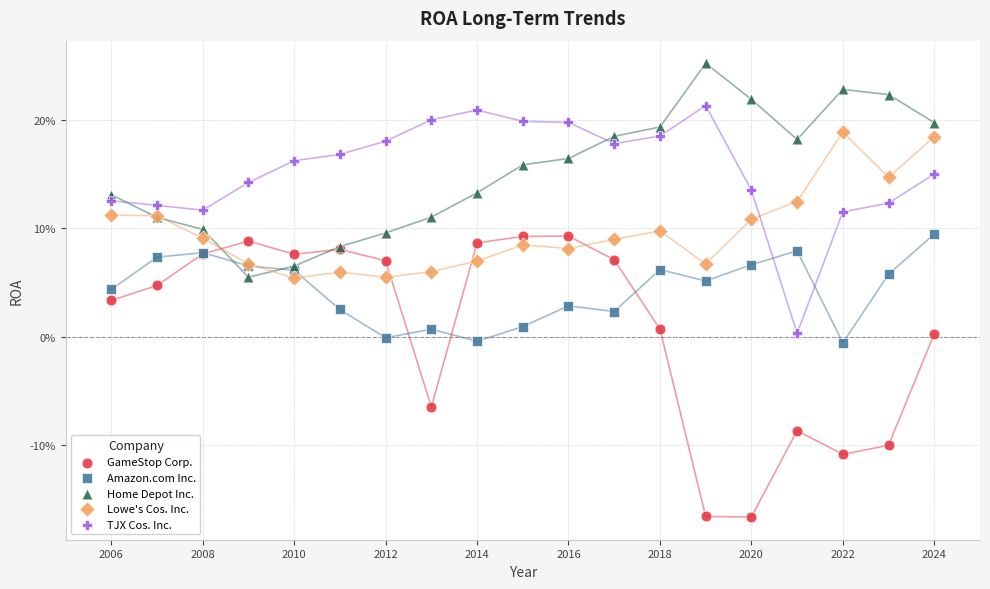

Which series has the widest spread of Y values?

GameStop Corp.